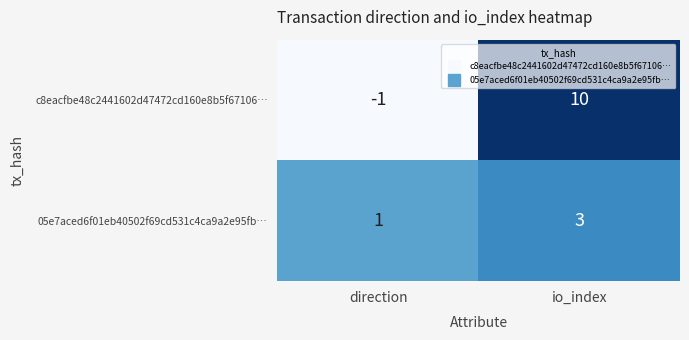

What is the minimum value shown in the chart?

-1